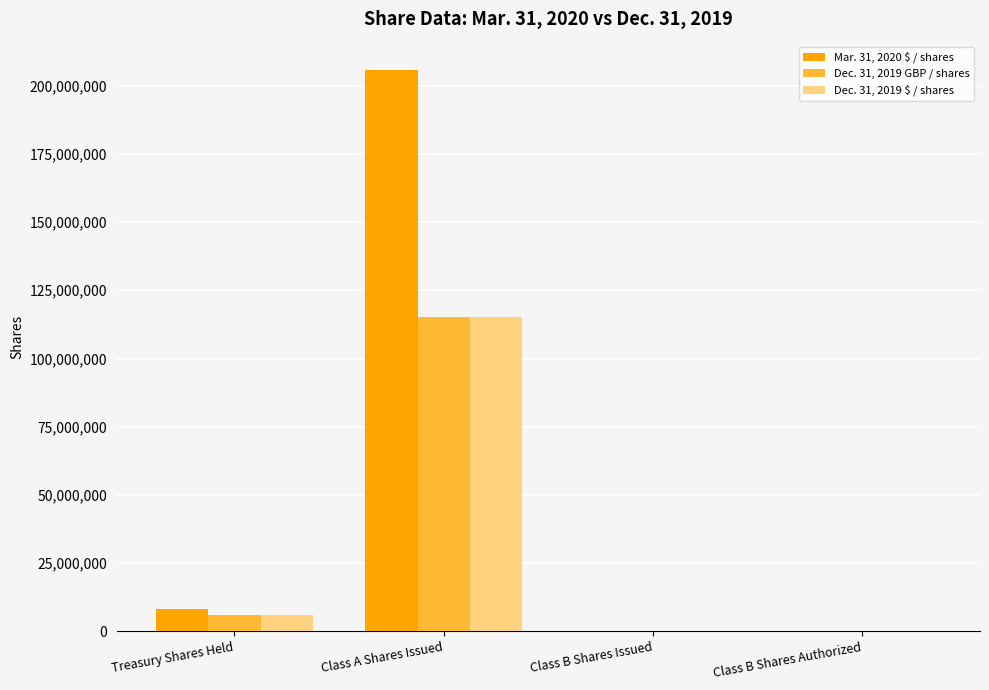

Reading left to right, what are all the values shown in this chart?

Mar. 31, 2020 $ / shares: 8100000	205800000	50000	50000
Dec. 31, 2019 GBP / shares: 5900000	115200000	50000	50000
Dec. 31, 2019 $ / shares: 5900000	115200000	50000	50000